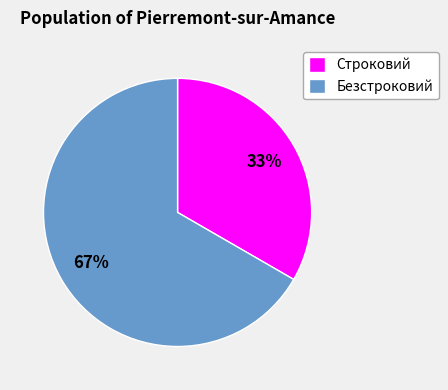

To the nearest percent, what portion does Строковий represent?

33%